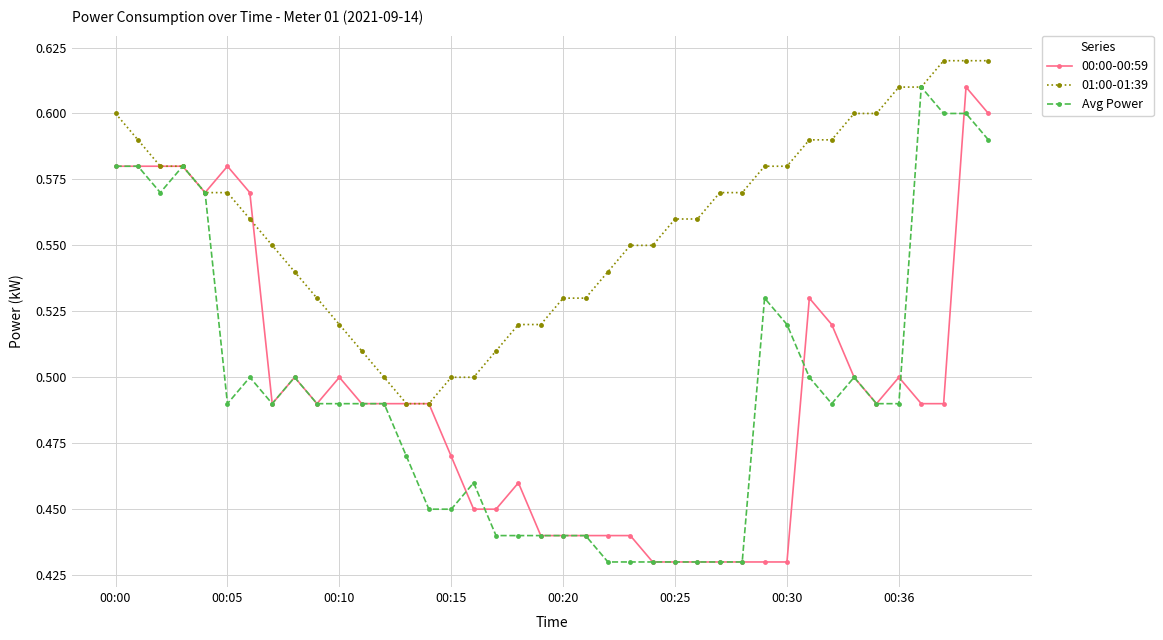

At how many categories does at least one series exceed 0?

40